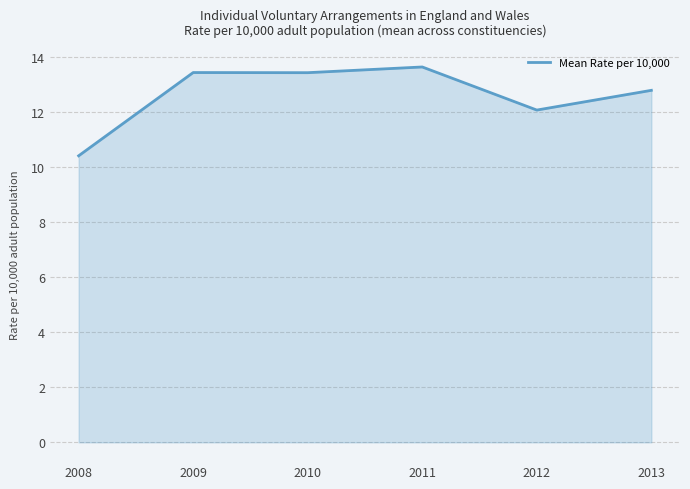

Reading right to left, what are all the values shown in this chart?

12.8	12.1	13.6	13.4	13.4	10.4